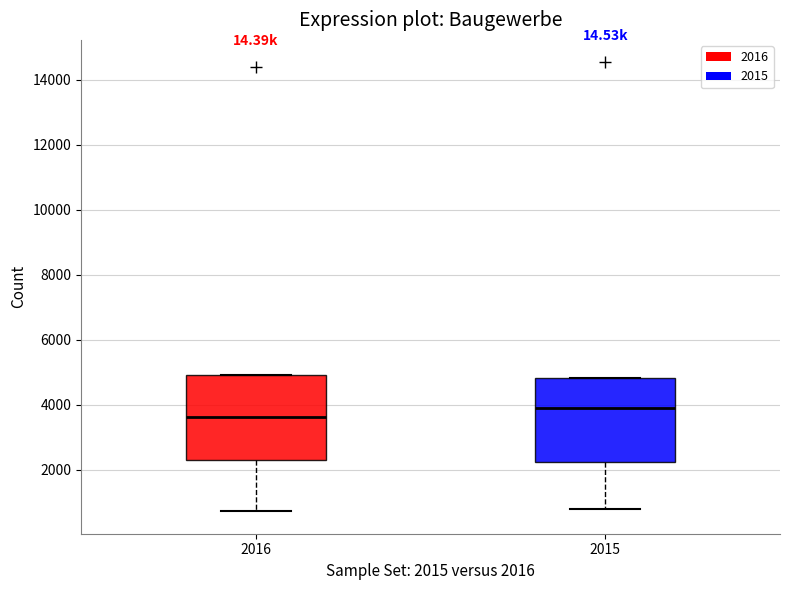

Where is the upper edge of the box at x = 2015 on the y-axis? The values are not printed on the chart, so give them approximately, as read against the axis.

4800